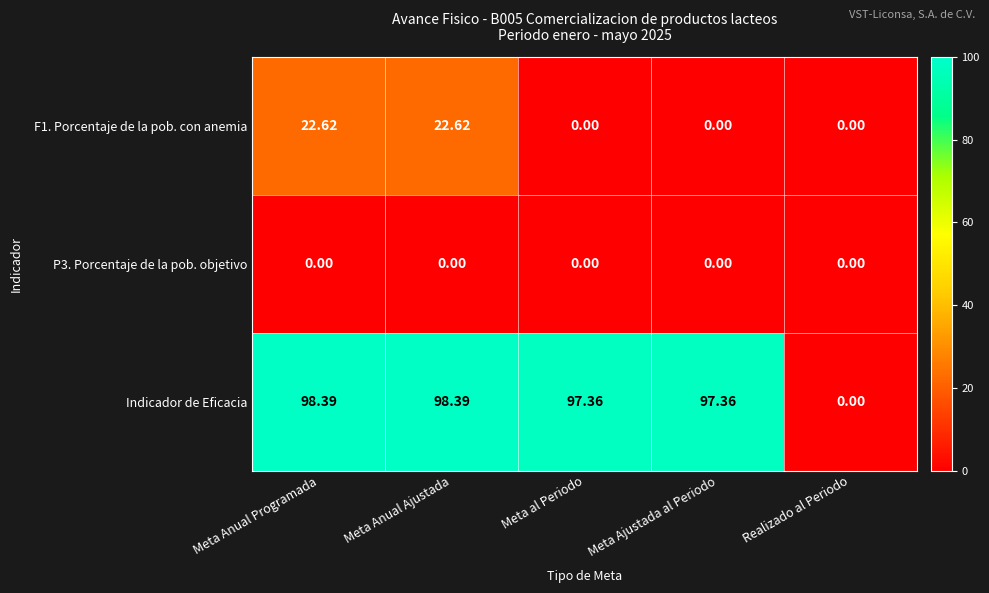

Count the number of categories in the chart.

5